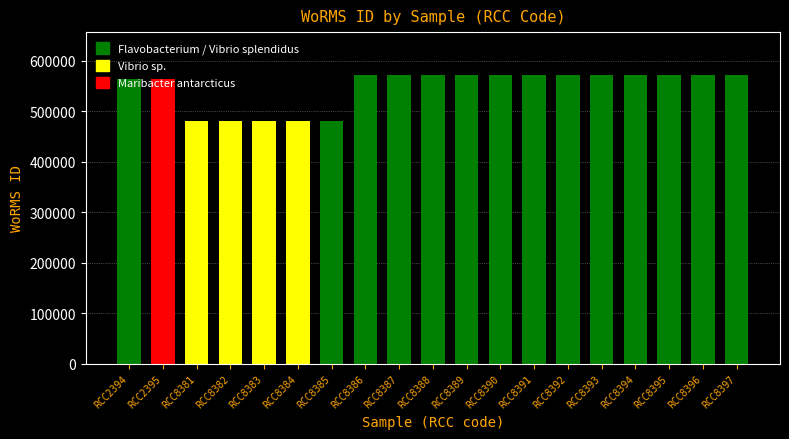

What is the maximum value shown in the chart?

570802